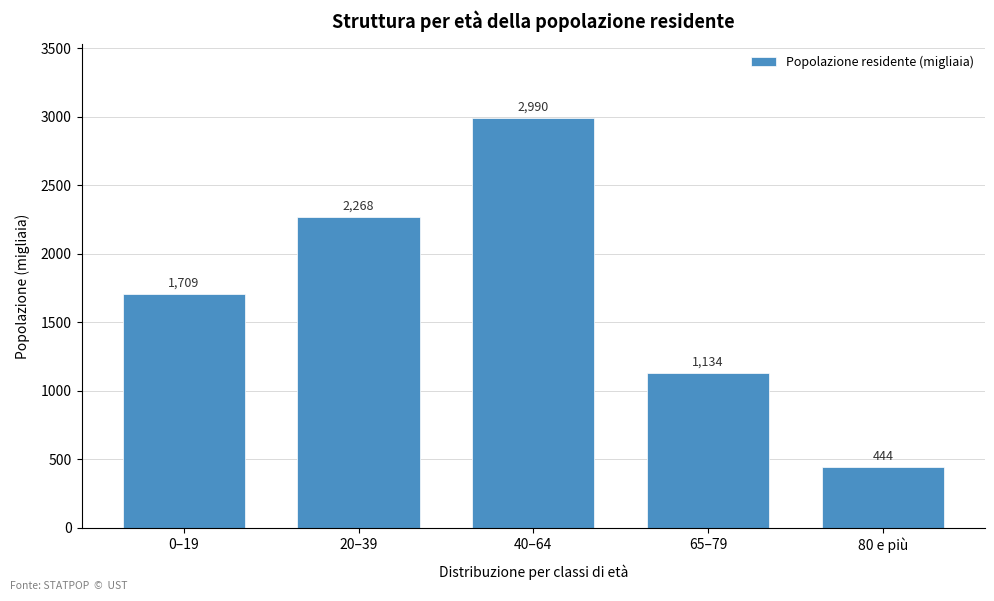

The value at 20–39 is 2267.9. True or false?

True